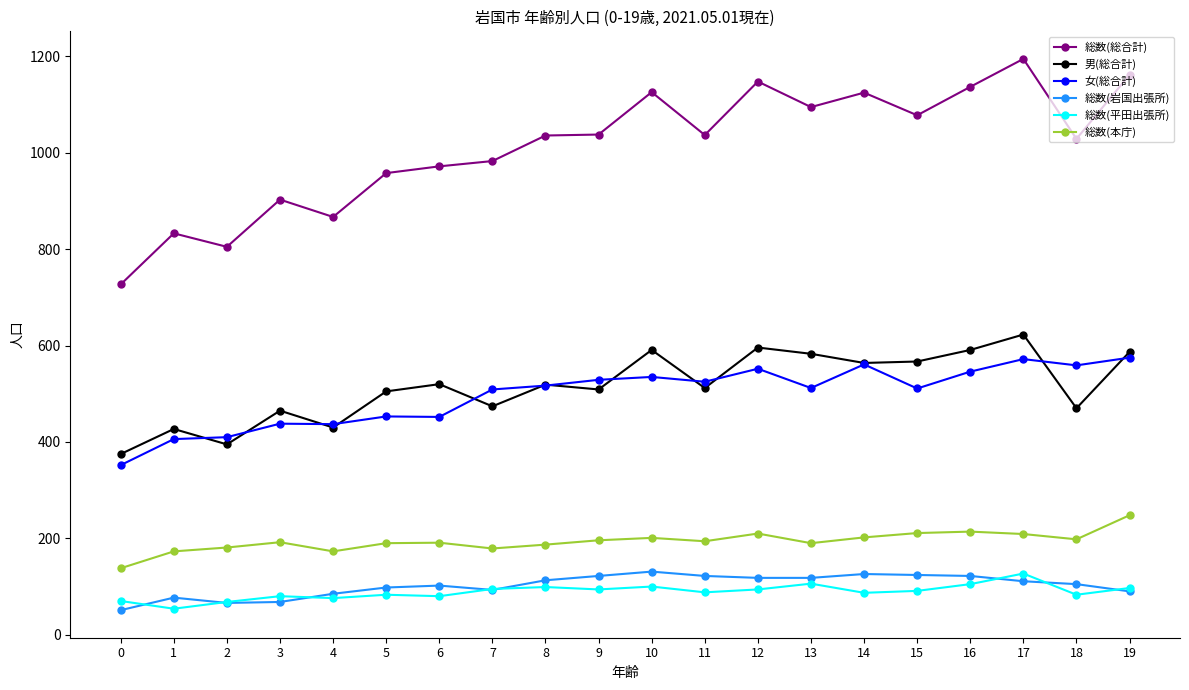

How many lines are shown in the chart?

6